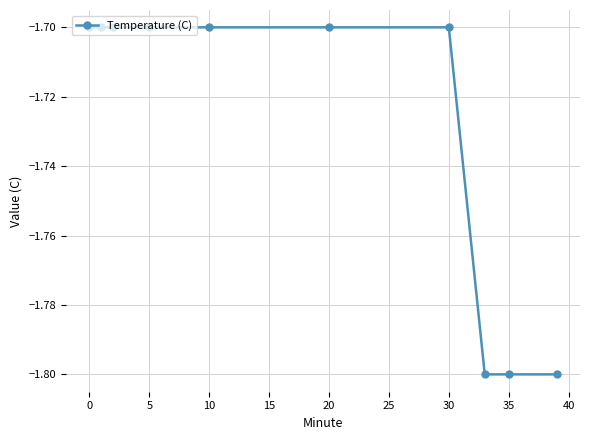

What is the maximum value shown in the chart?

-1.7